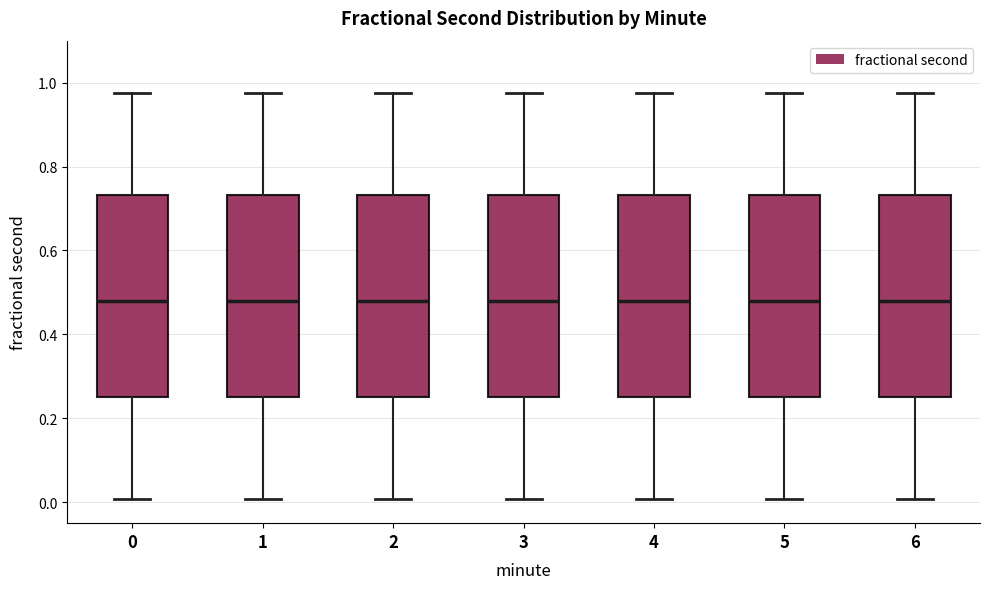

Reading left to right, read every box against the y-axis: the position of its median line, the range the box covers, and the ends of its whiskers. The values are not printed on the chart, so give them approximately, as read against the axis.

0: median 0.48, box 0.24 to 0.74, whiskers 0.00 to 0.98
1: median 0.48, box 0.24 to 0.74, whiskers 0.00 to 0.98
2: median 0.48, box 0.24 to 0.74, whiskers 0.00 to 0.98
3: median 0.48, box 0.24 to 0.74, whiskers 0.00 to 0.98
4: median 0.48, box 0.24 to 0.74, whiskers 0.00 to 0.98
5: median 0.48, box 0.24 to 0.74, whiskers 0.00 to 0.98
6: median 0.48, box 0.24 to 0.74, whiskers 0.00 to 0.98